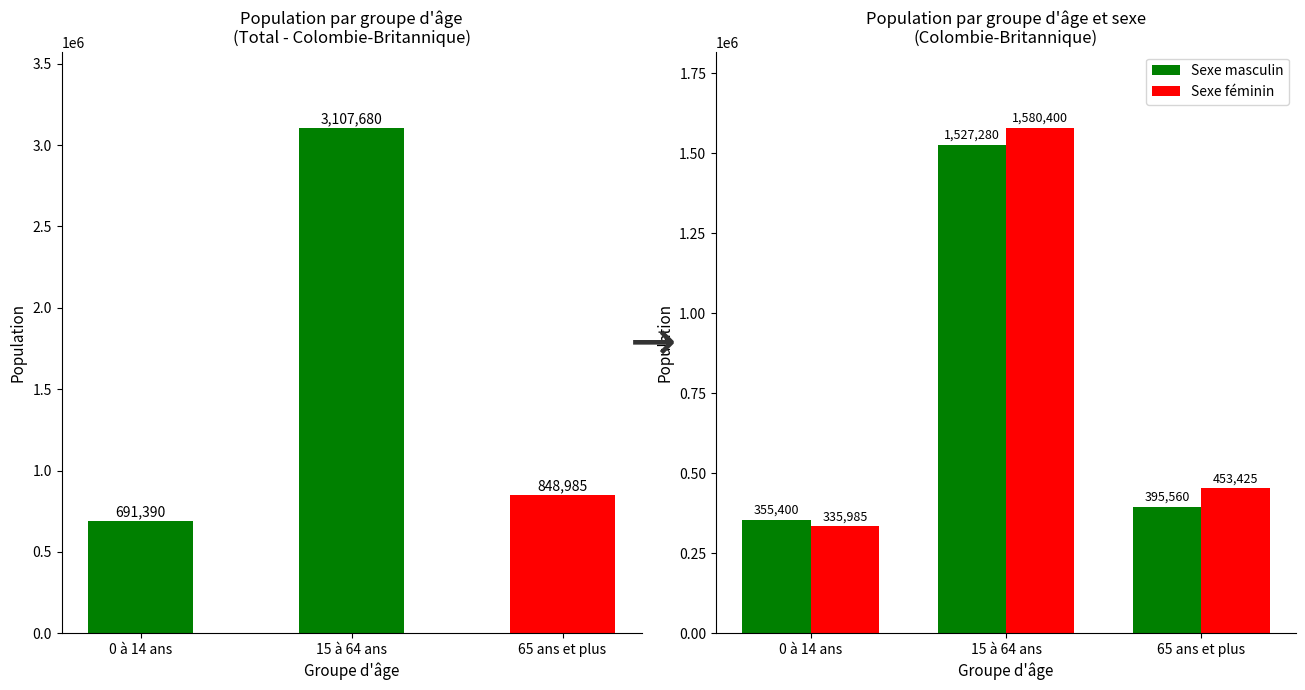

Reading left to right, extract all data points from this chart.

Total: 691390	3107680	848985
Sexe masculin: 355400	1527280	395560
Sexe féminin: 335985	1580400	453425